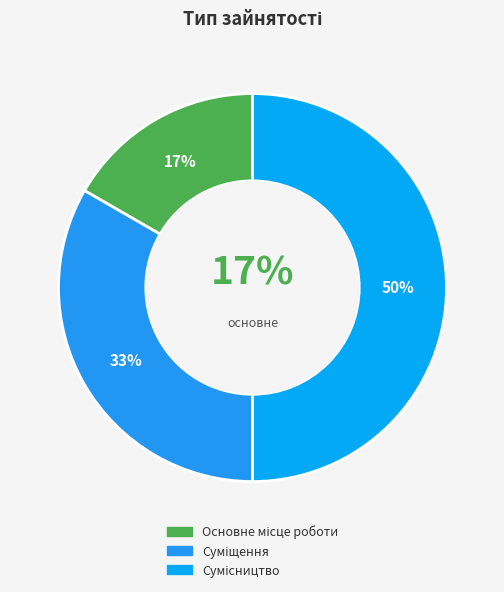

What is the total percentage of Сумісництво and Основне місце роботи?

66.7%